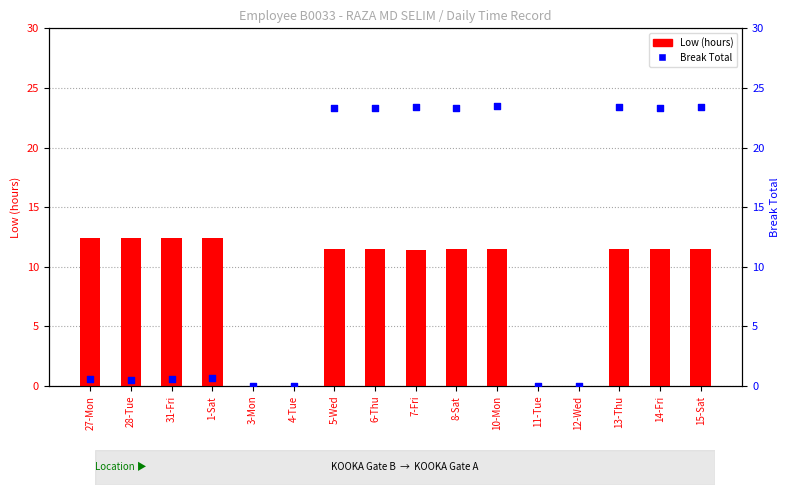

What are all the series names shown in the legend?

Low (hours), Break Total